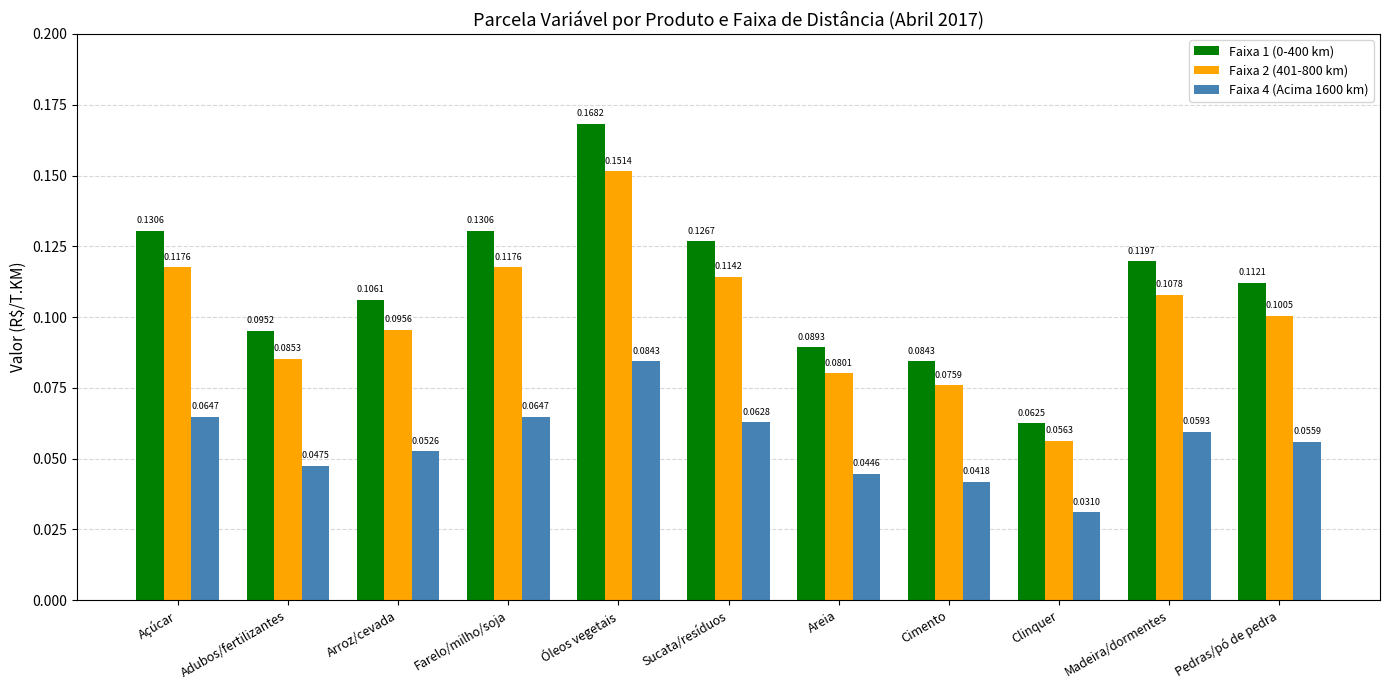

Which category has the highest value across all series?

Óleos vegetais